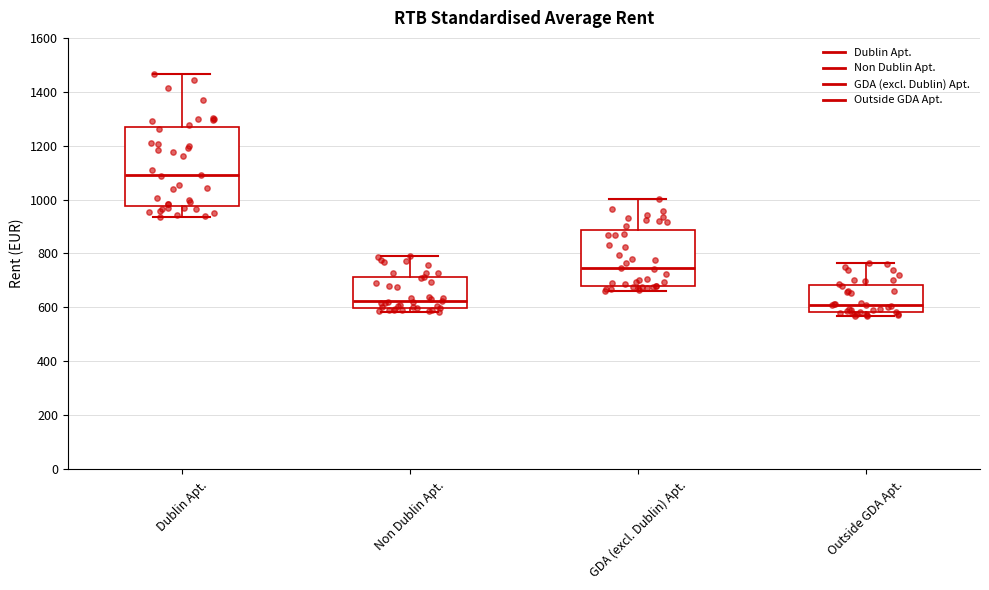

Where is the upper edge of the box for Dublin Apt. on the y-axis? The values are not printed on the chart, so give them approximately, as read against the axis.

1280